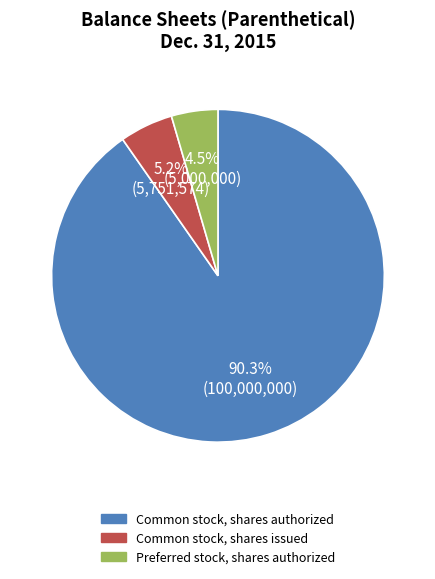

Does any single category account for the majority?

Yes